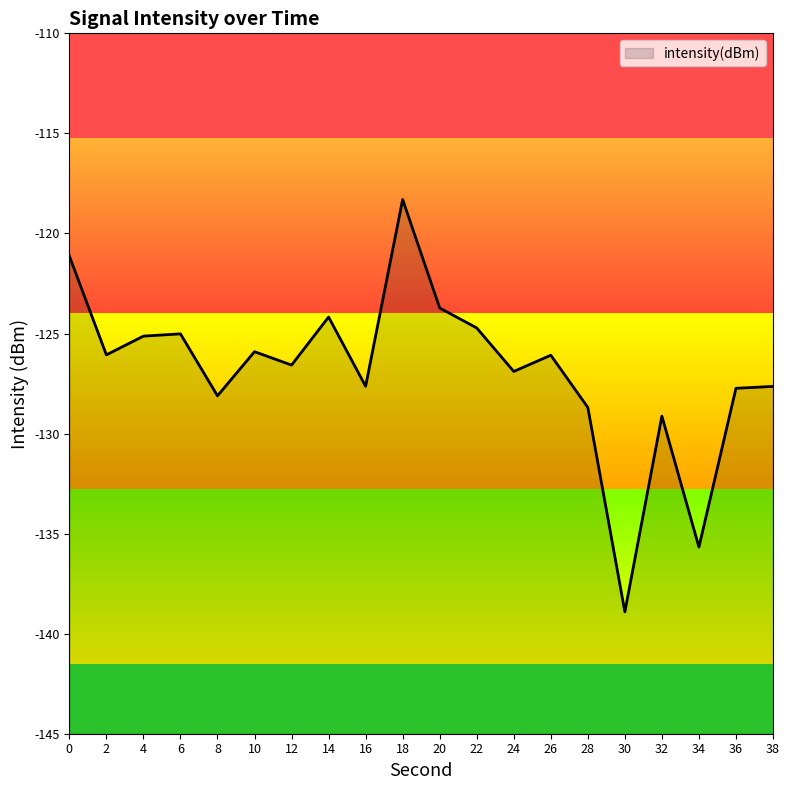

How many interior local peaks (higher than both neighbors) does the data have?

6